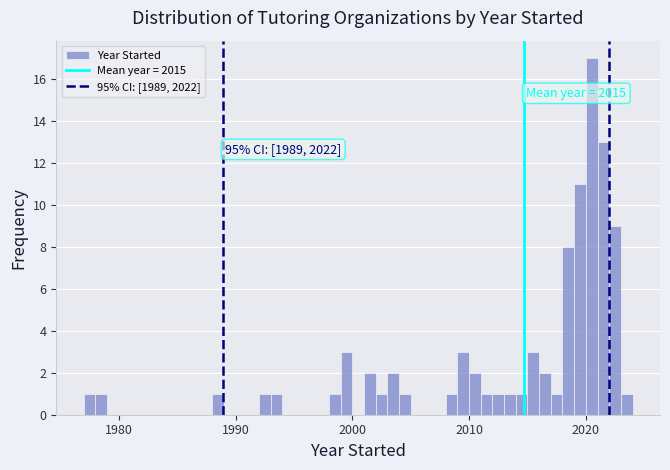

Read against the x-axis, roughly where is the centre of the tallest bar?

2021